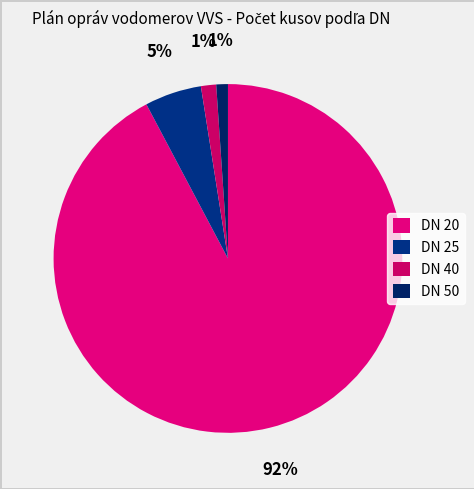

What is the change in value from DN 20 to DN 50?

-32190